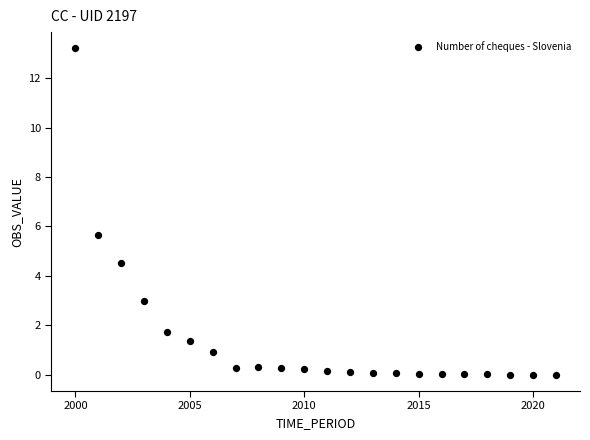

What Y value in the scatter plot is closest to 6?

5.7